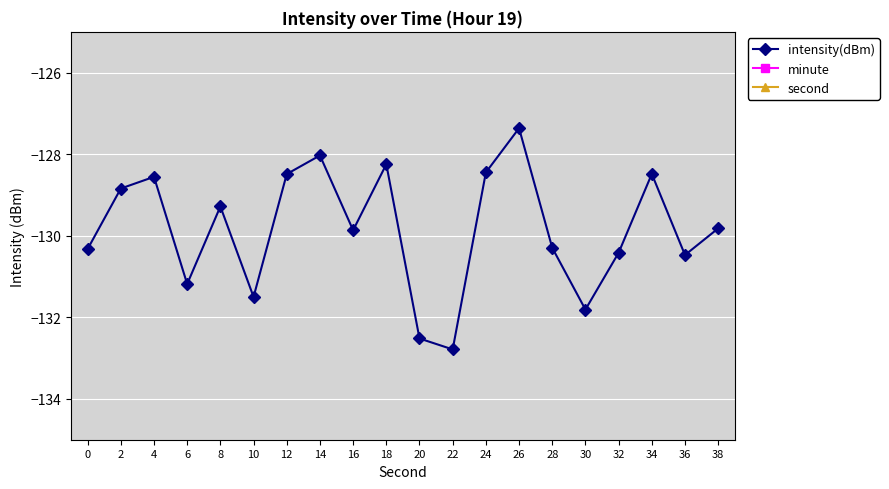

What is the maximum value shown in the chart?

38.0